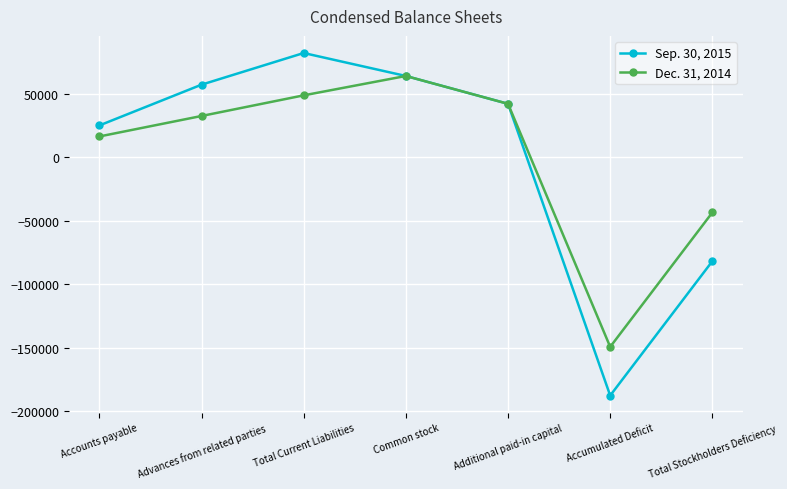

Does the chart display data point markers on the line(s)?

Yes